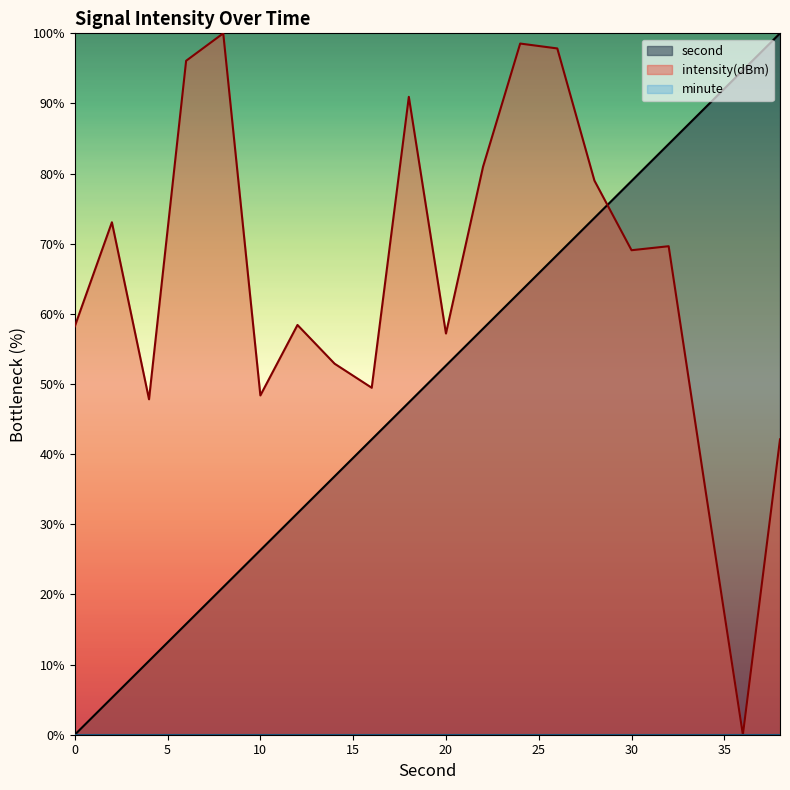

How many lines are shown in the chart?

3